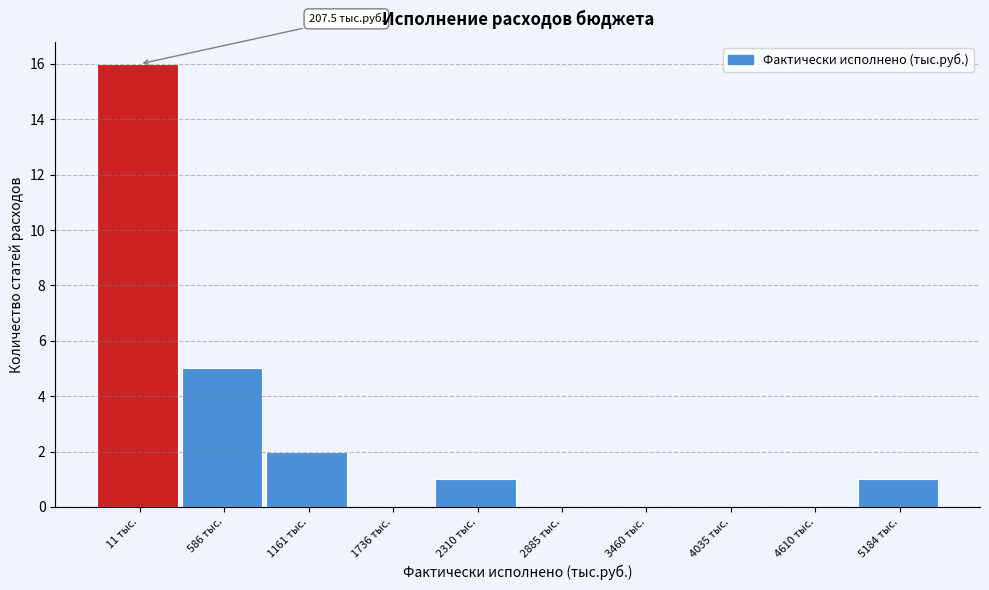

Reading left to right, extract all data points from this chart.

11 тыс.=16	586 тыс.=5	1161 тыс.=2	1736 тыс.=0	2310 тыс.=1	2885 тыс.=0	3460 тыс.=0	4035 тыс.=0	4610 тыс.=0	5184 тыс.=1